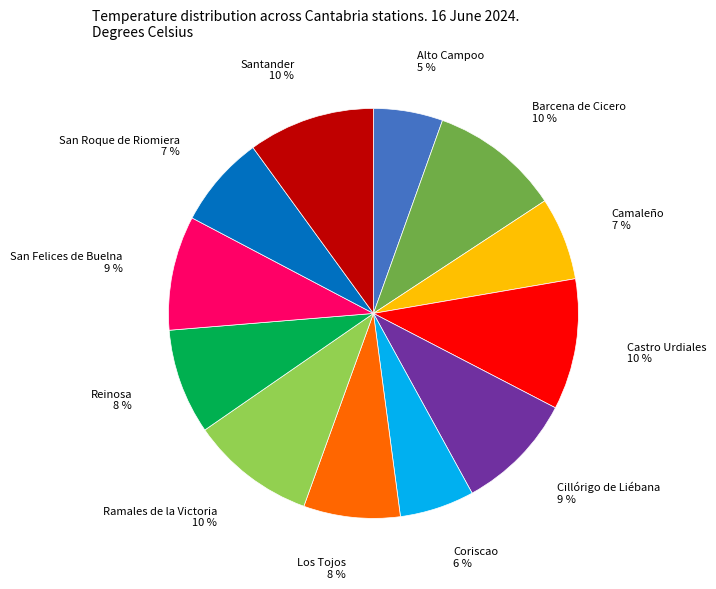

Is there any slice that represents more than half of the pie?

No